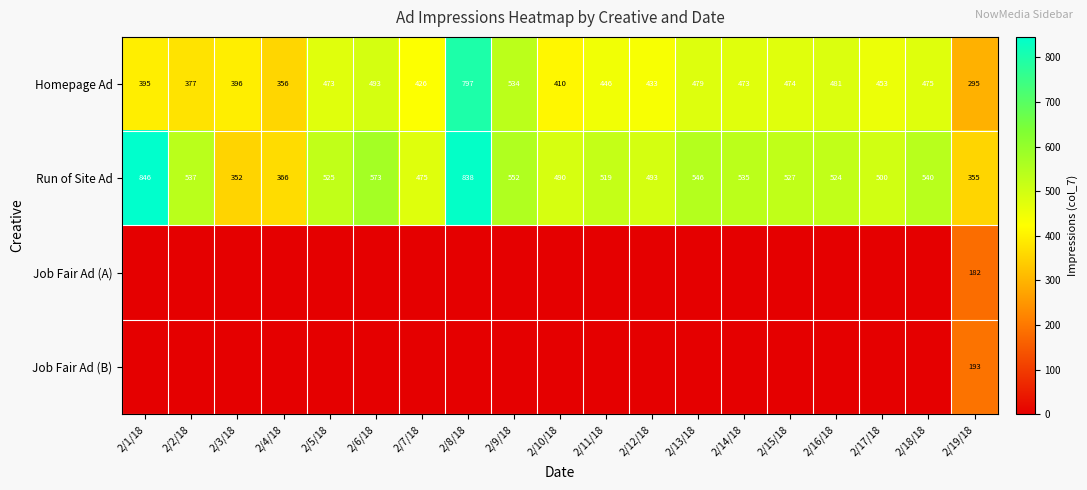

The value of Homepage Ad at 2/2/18 is 377. True or false?

True